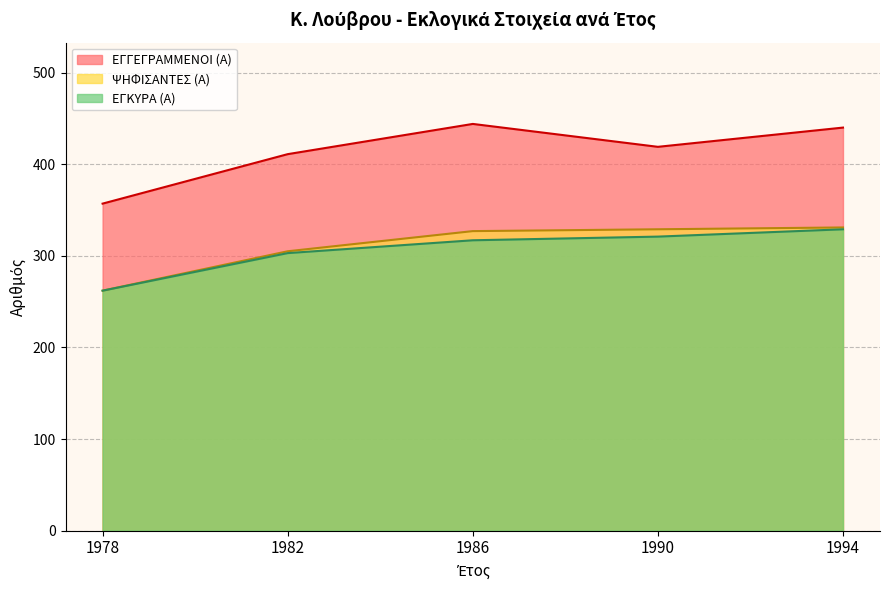

How many series are shown in this chart?

3